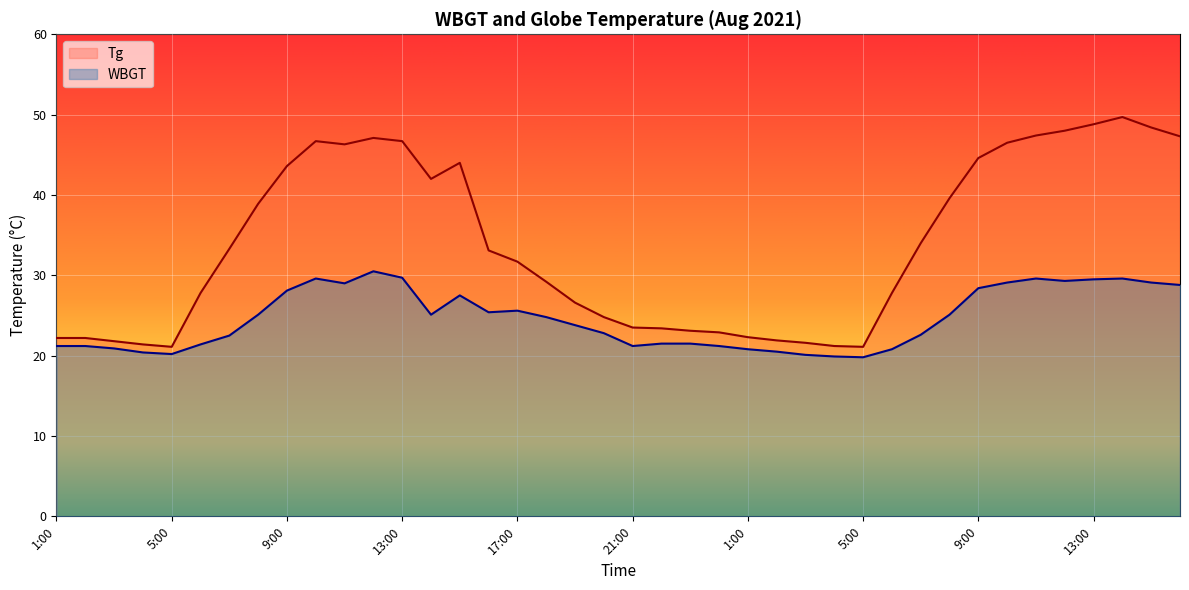

Where is the first local maximum for Tg?

10:00